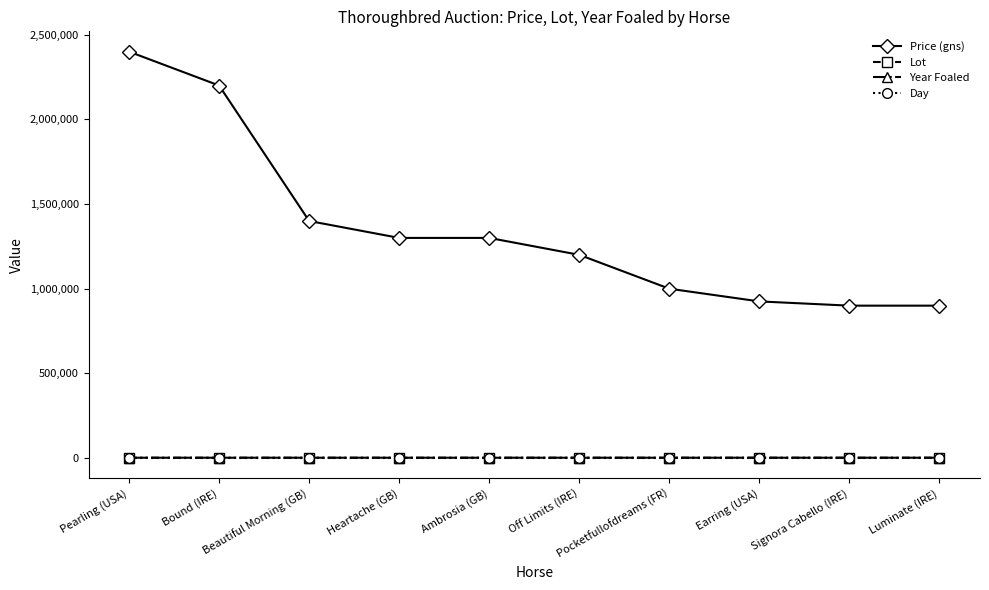

Which series changed the most between Pearling (USA) and Luminate (IRE)?

Price (gns)